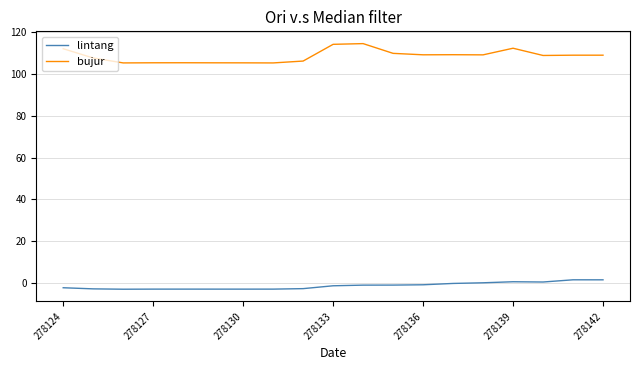

List the series in order of their overall mean, highest first.

bujur, lintang